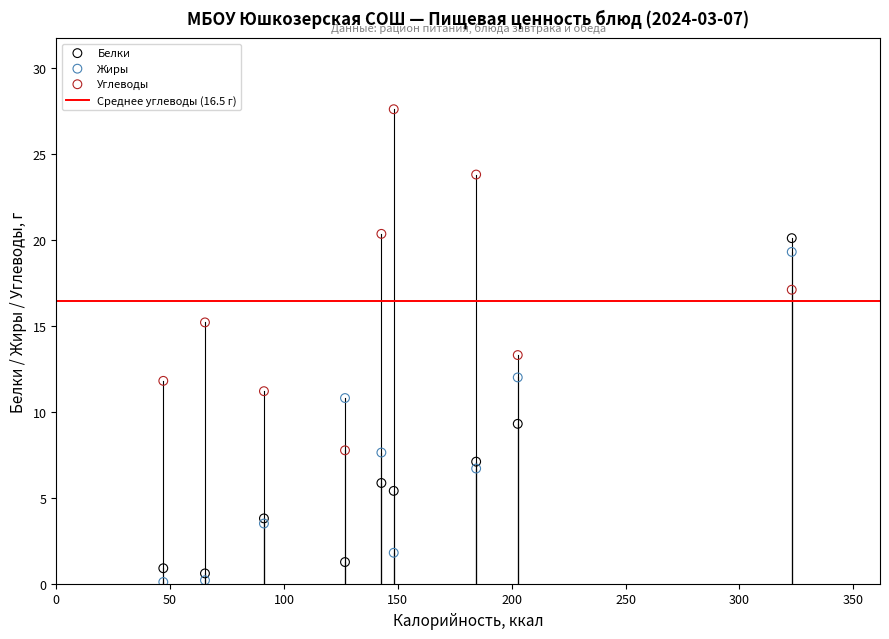

Which series has the widest spread of Y values?

Углеводы